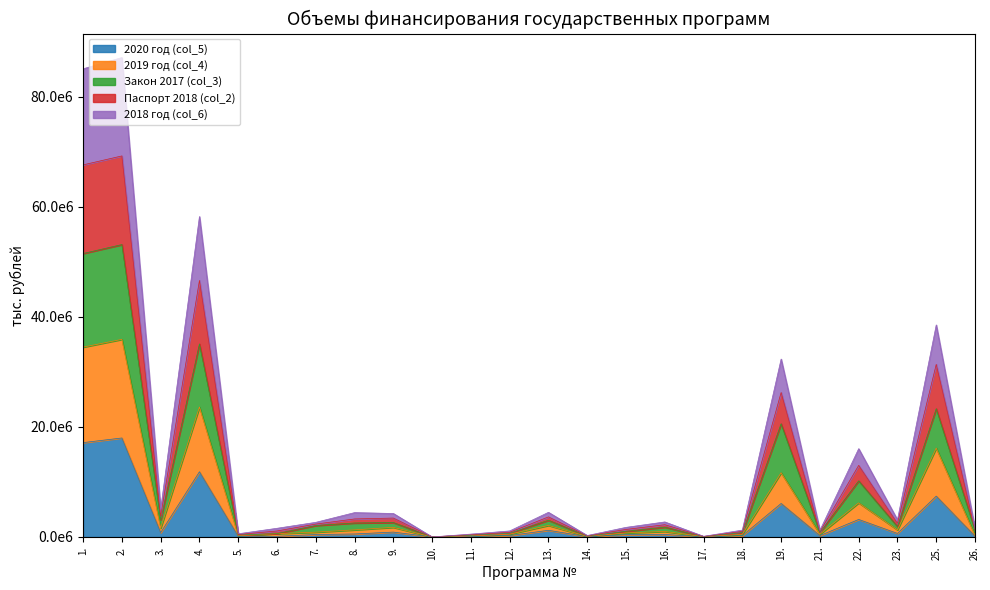

At 26., list the series in order from largest to smallest.

2018 год (col_6), Паспорт 2018 (col_2), Закон 2017 (col_3), 2019 год (col_4), 2020 год (col_5)